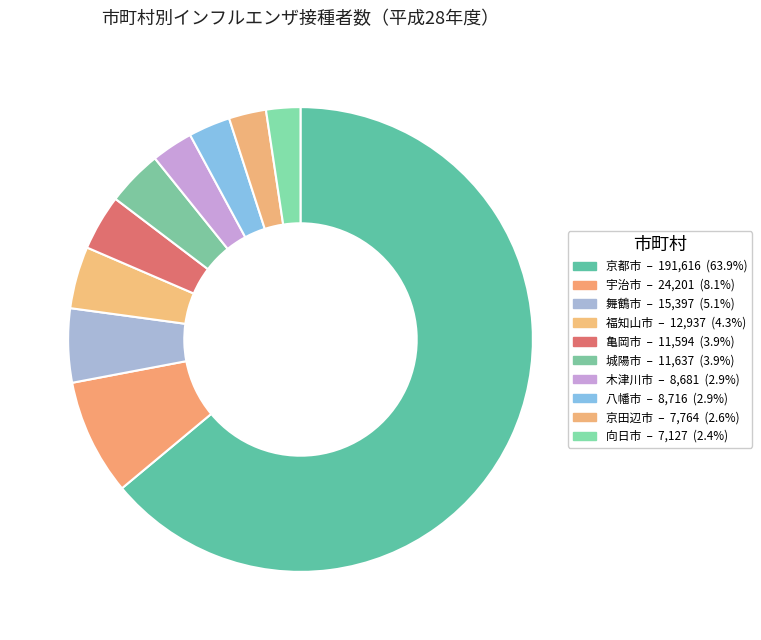

Count the number of slices in the pie.

10